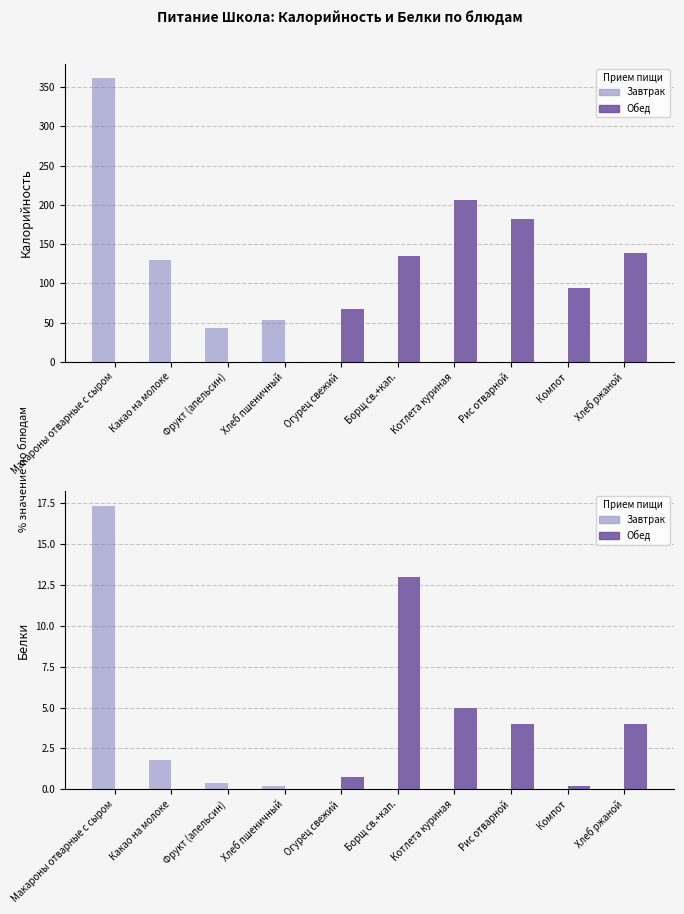

What is the difference between the maximum and minimum values in the Завтрак series?

17.4